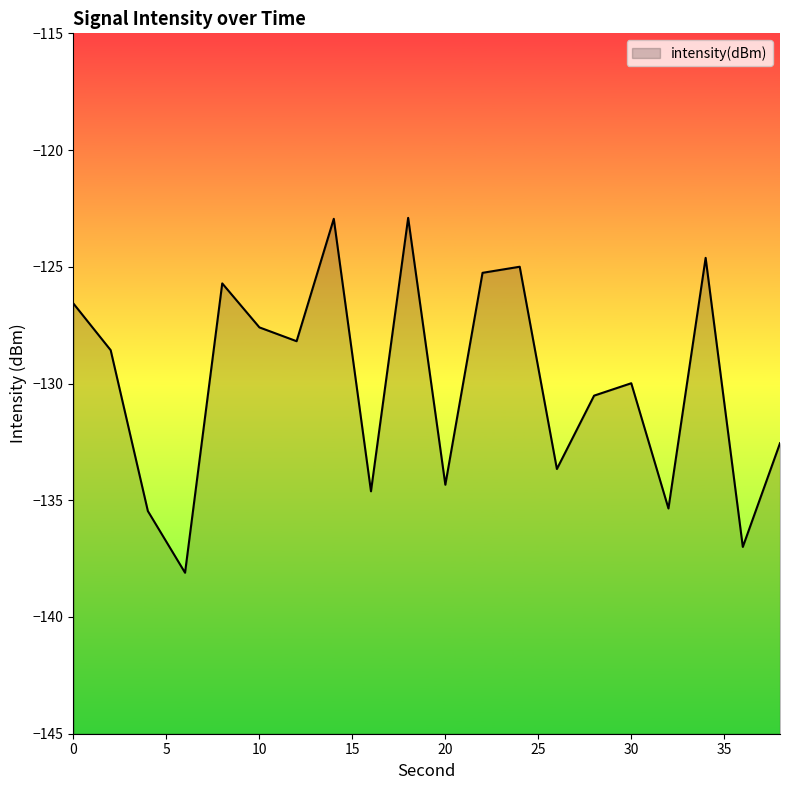

List the labels in order of value, smallest first.

6, 36, 4, 32, 16, 20, 26, 38, 28, 30, 2, 12, 10, 0, 8, 22, 24, 34, 14, 18